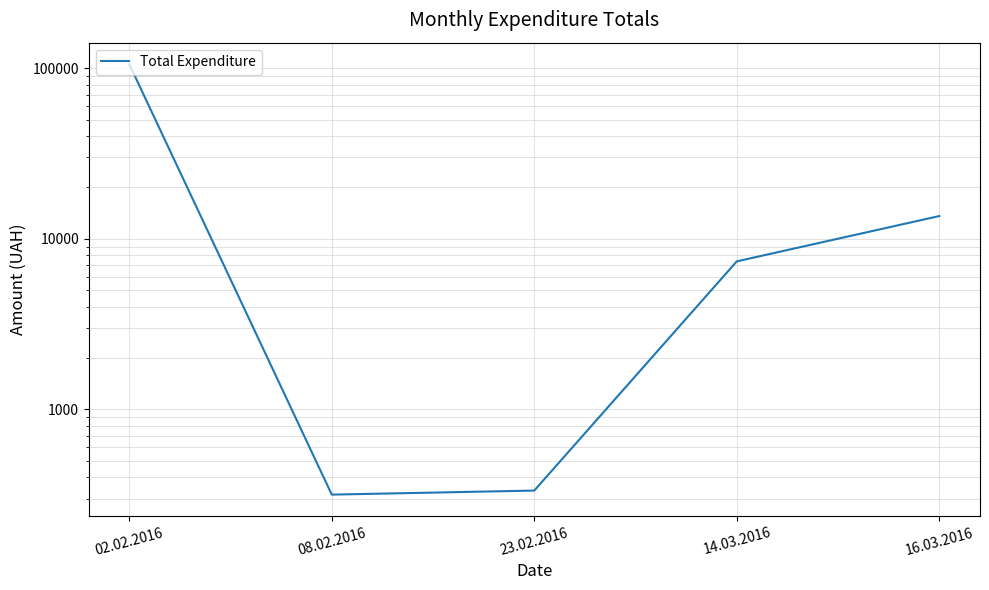

List the labels in order of value, largest first.

02.02.2016, 16.03.2016, 14.03.2016, 23.02.2016, 08.02.2016